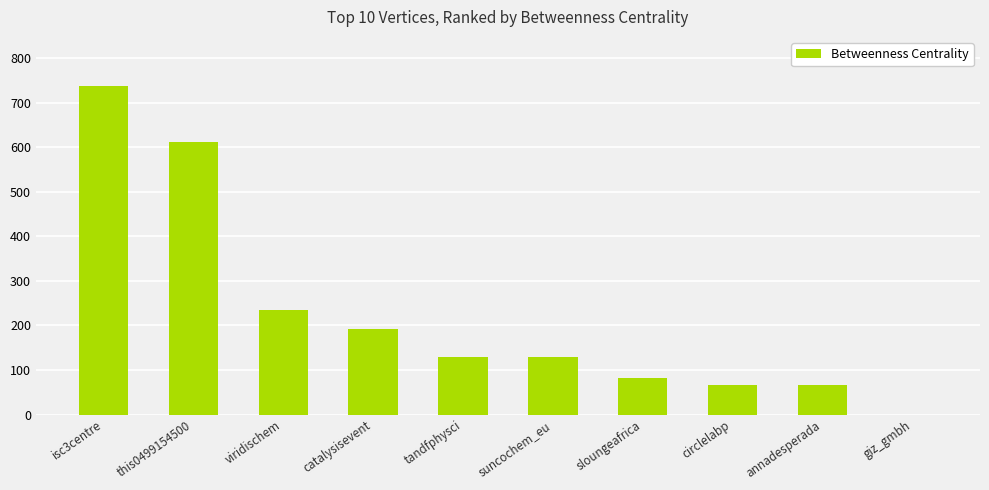

What is the greatest value displayed?

737